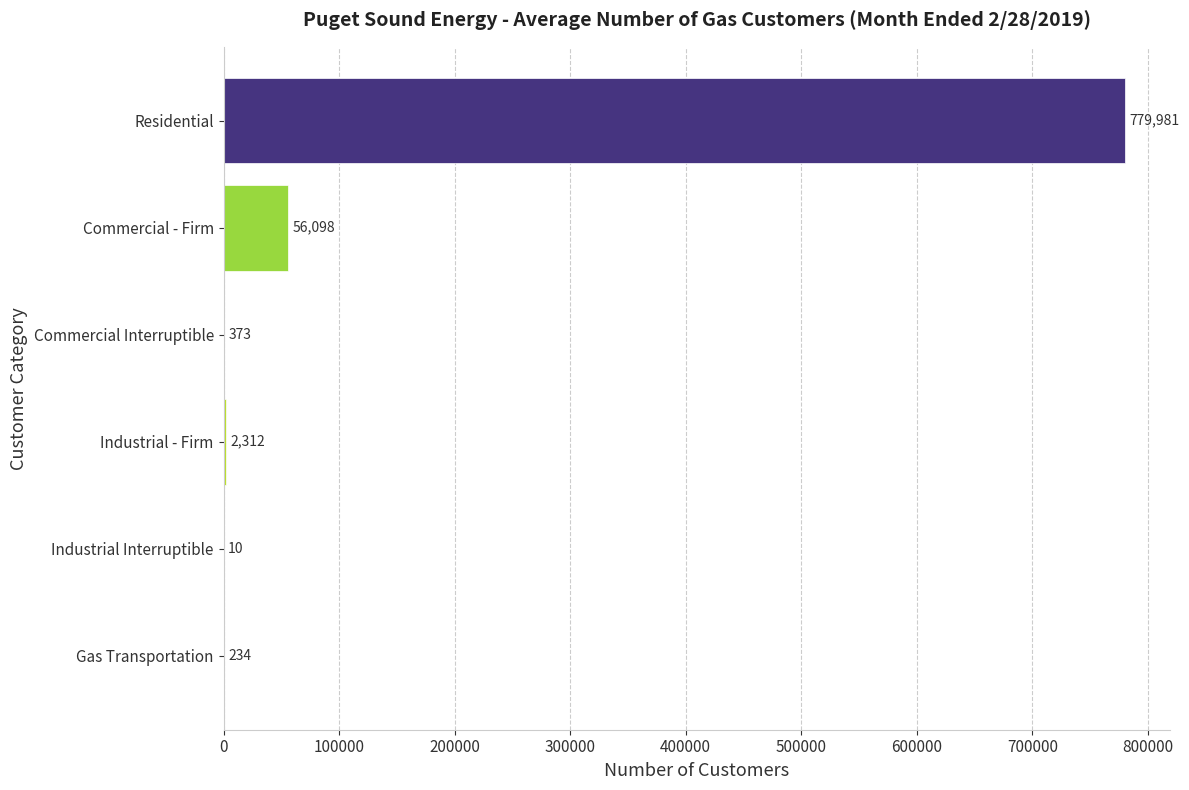

Between Industrial Interruptible and Commercial Interruptible, which is larger?

Commercial Interruptible